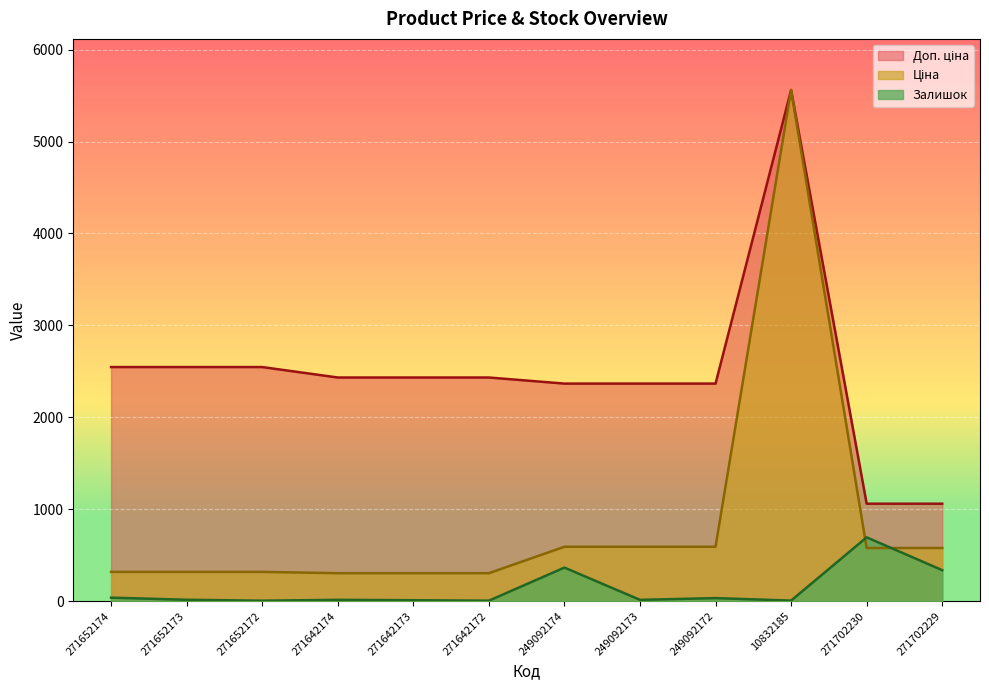

Between 271652173 and 271642174, which is larger?

271652173